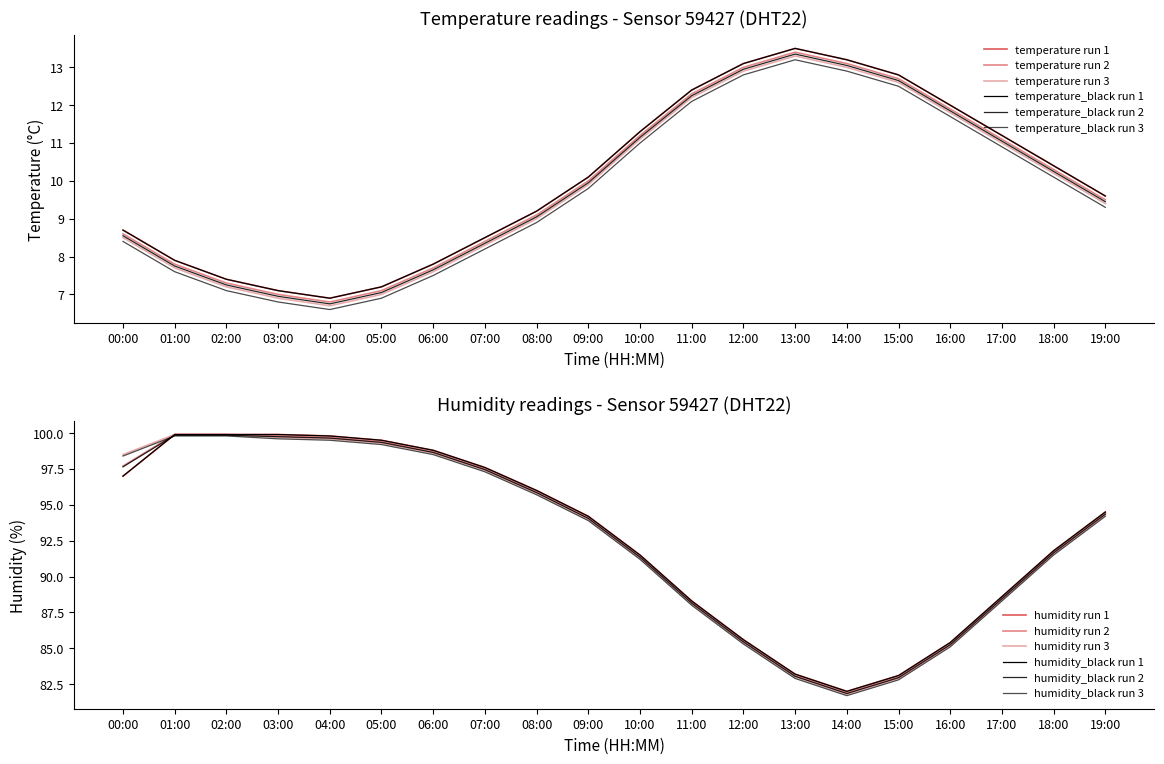

True or false: humidity_r3 and temperature_r2 cross at least once.

False